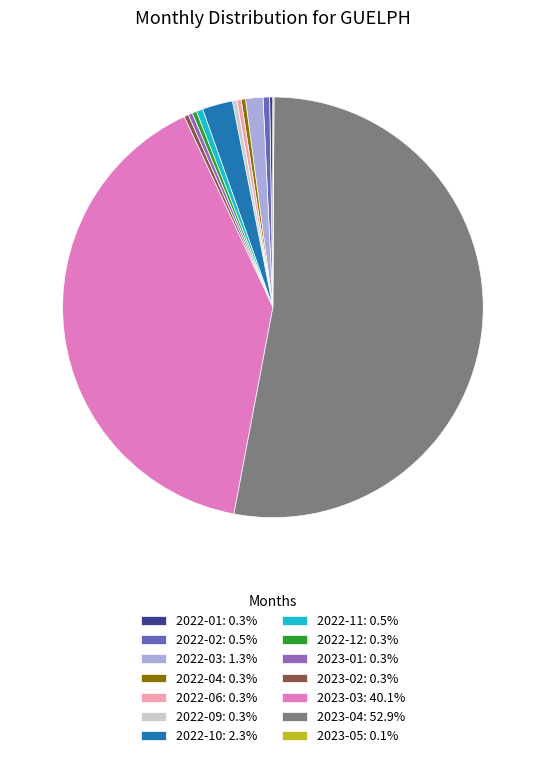

What is the ratio of the value at 2022-11: 0.5% to the value at 2022-04: 0.3%?

1.5